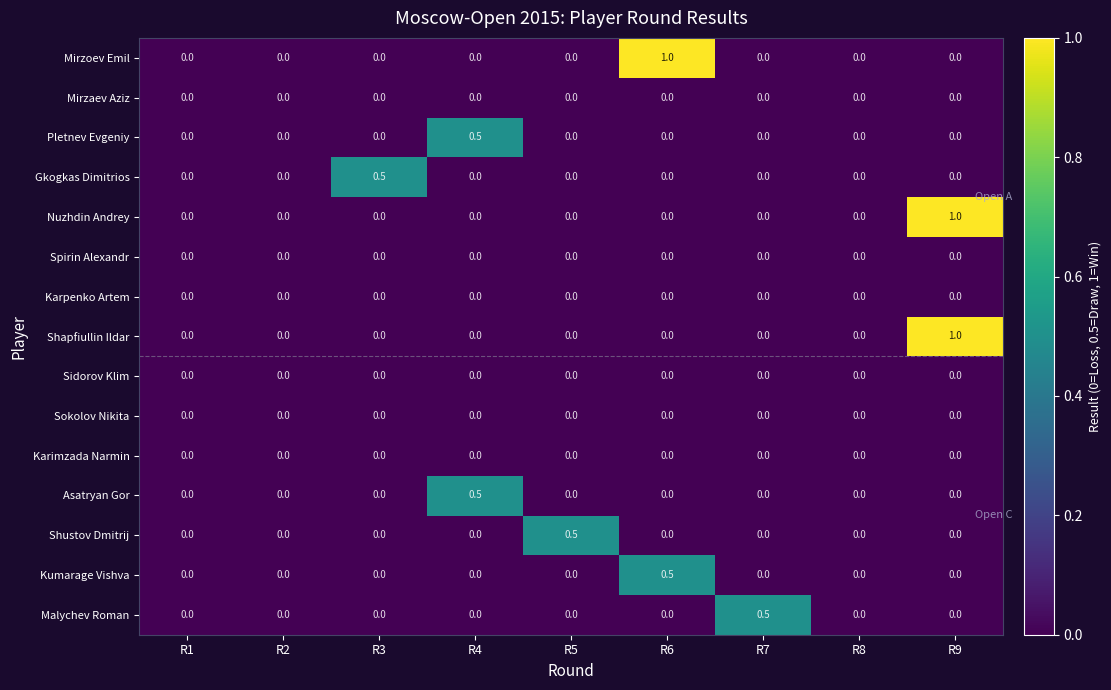

True or false: Pletnev Evgeniy has a value of 0.0 at R8.

True